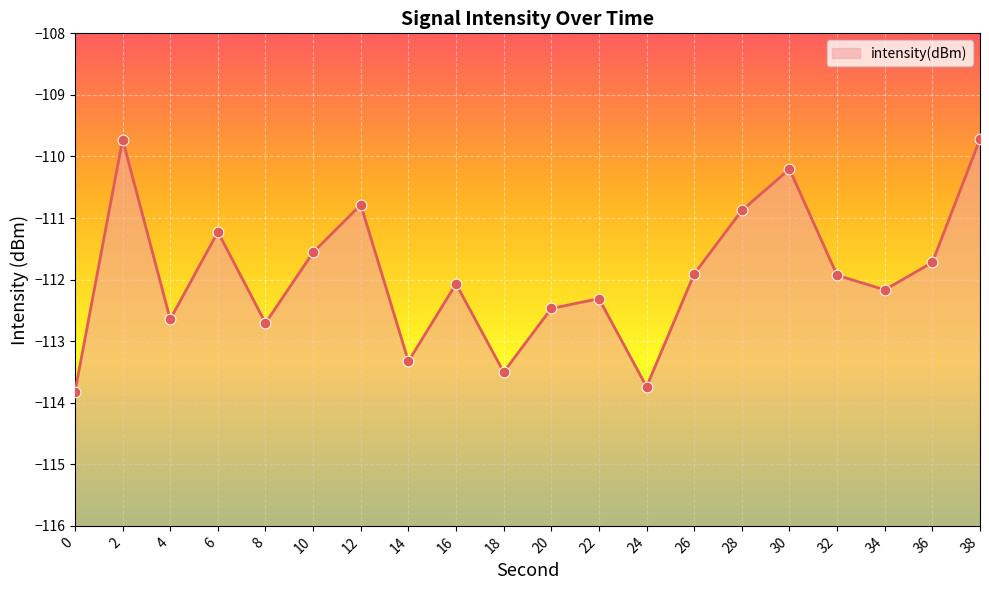

What is the change in value from 16 to 28?

+1.2